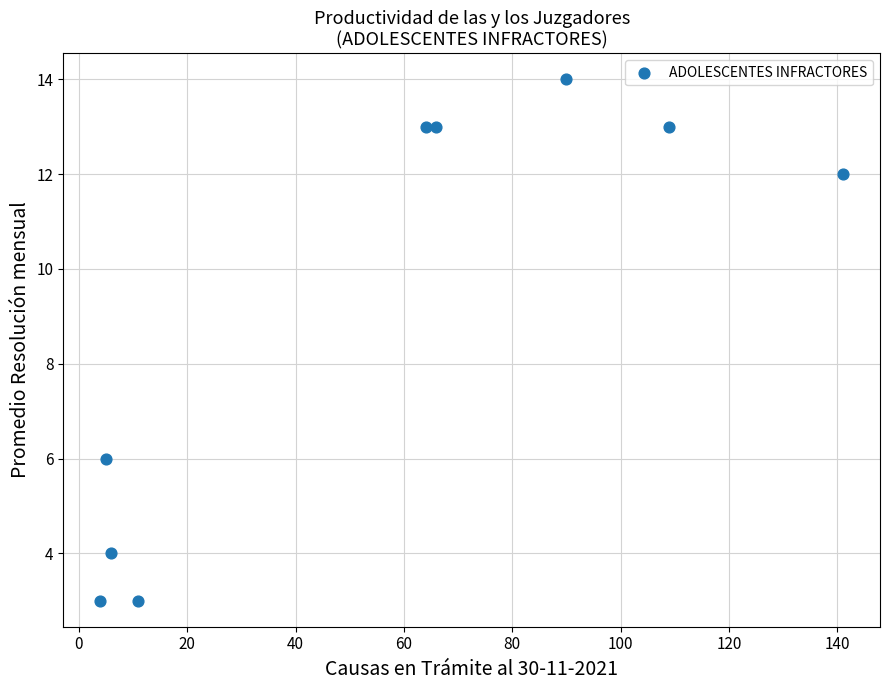

What Y value in the scatter plot is closest to 8?

6